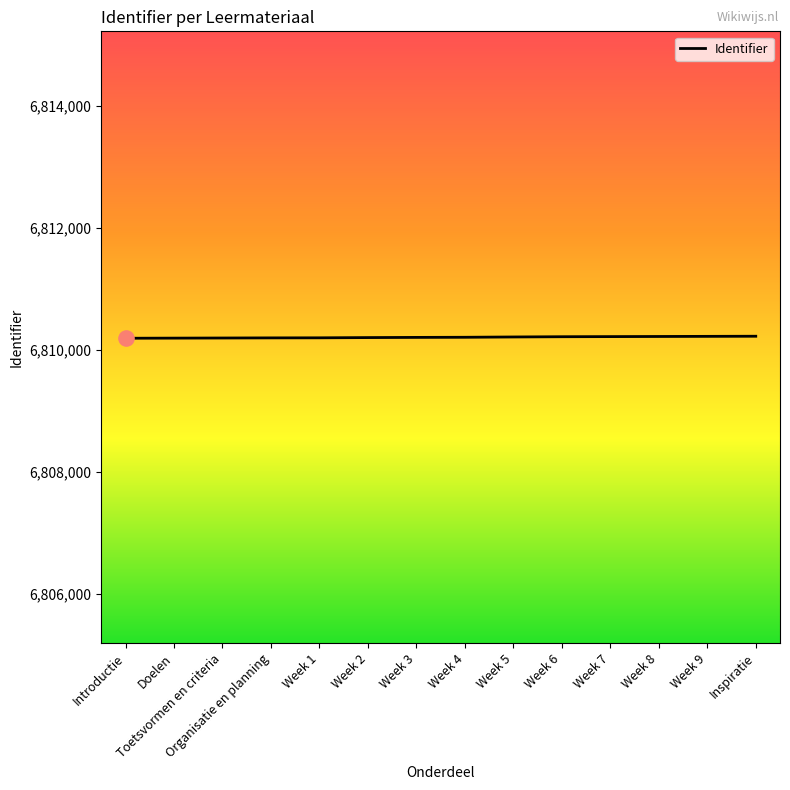

What is the ratio of the value at Toetsvormen en criteria to the value at Inspiratie?

1.0